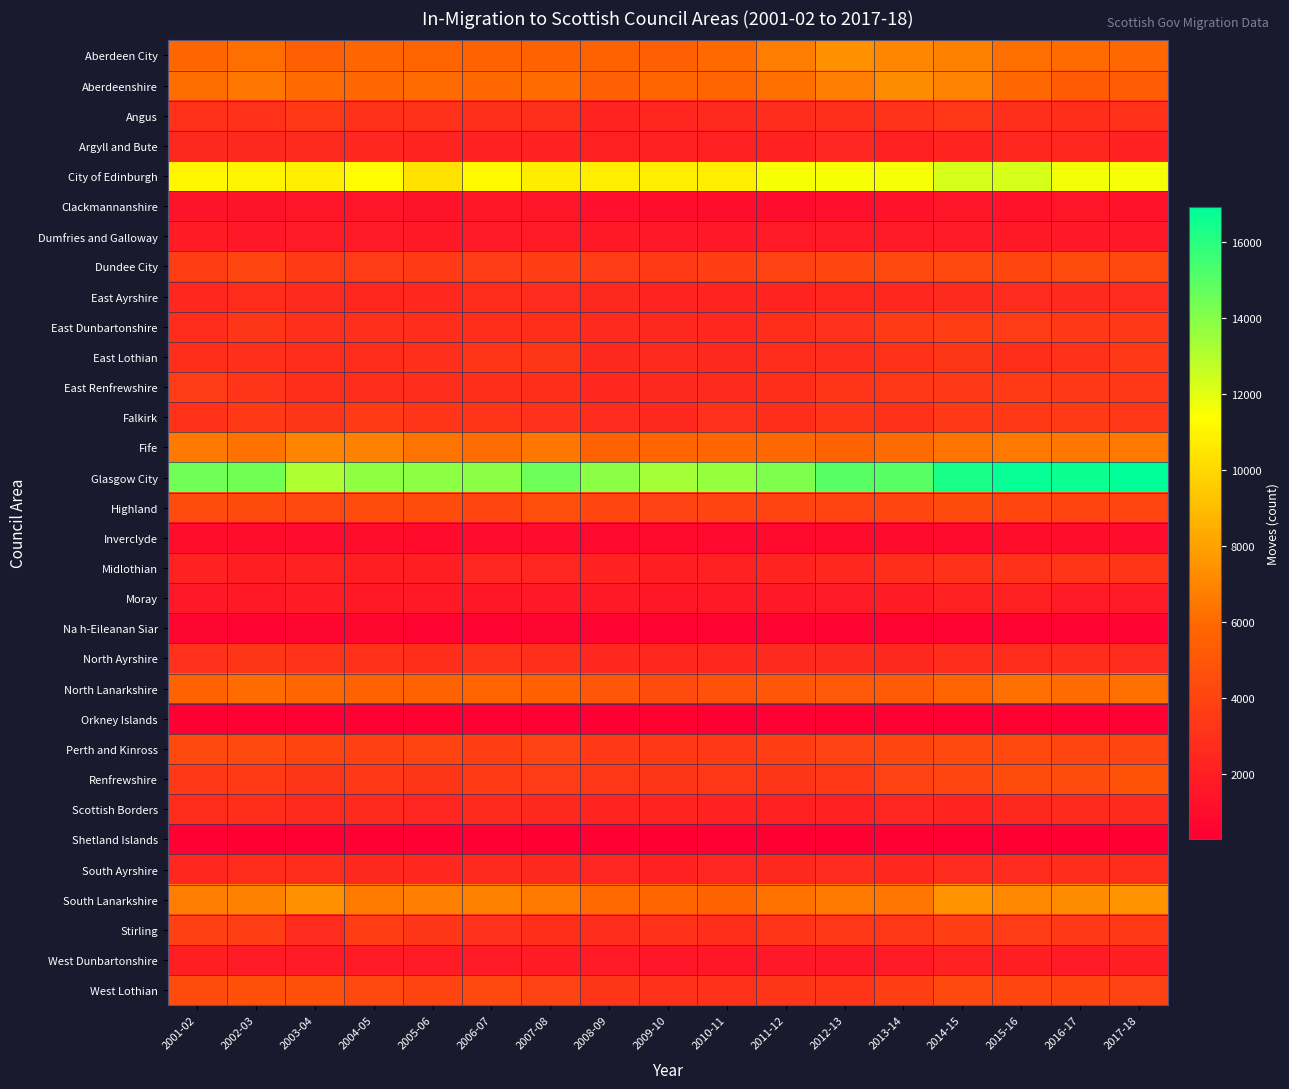

Which series has the widest spread of values?

Glasgow City